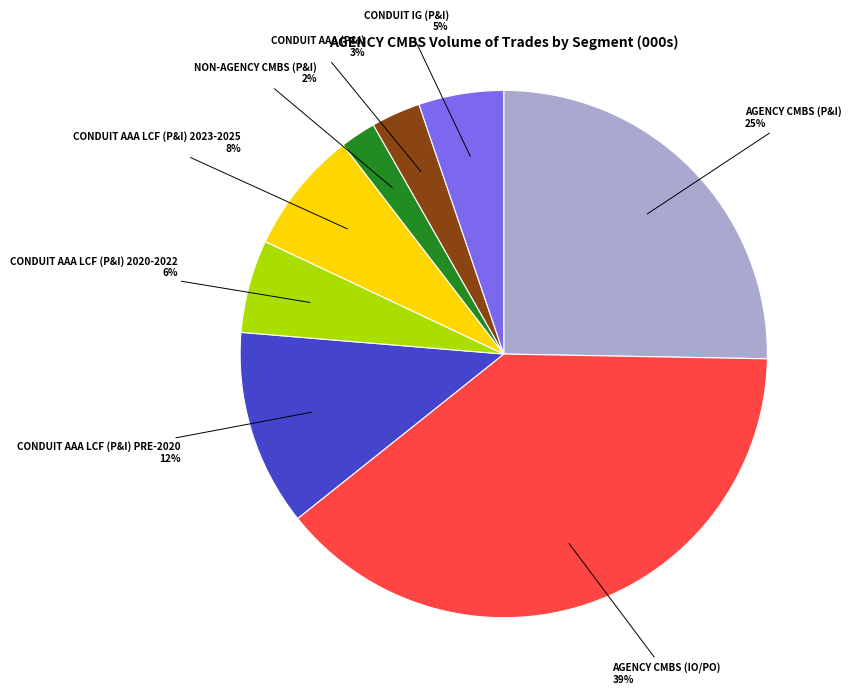

To the nearest percent, what portion does NON-AGENCY CMBS (P&I) represent?

2%